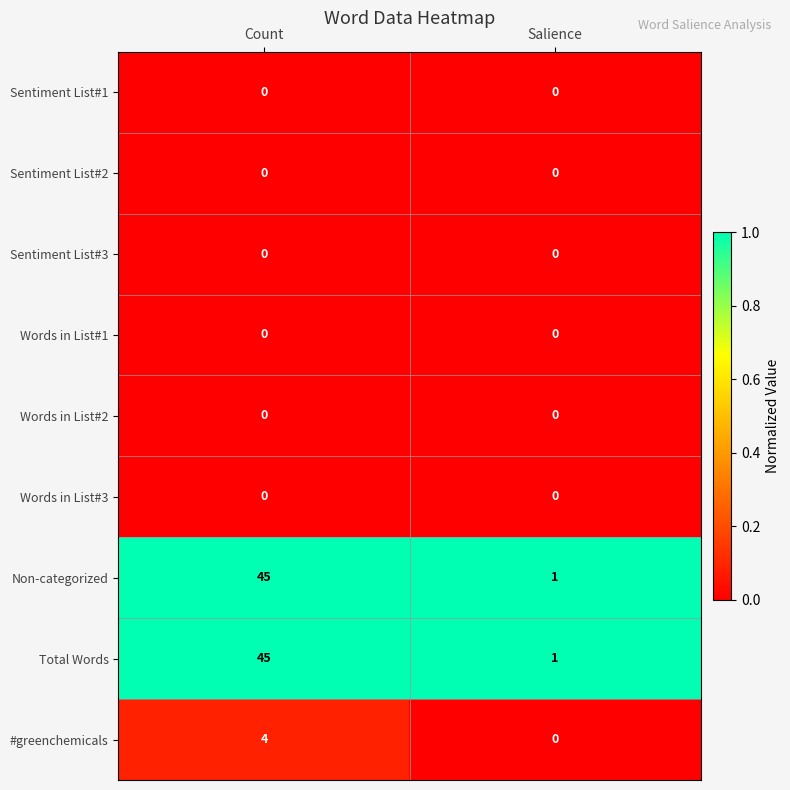

Count the number of categories in the chart.

2